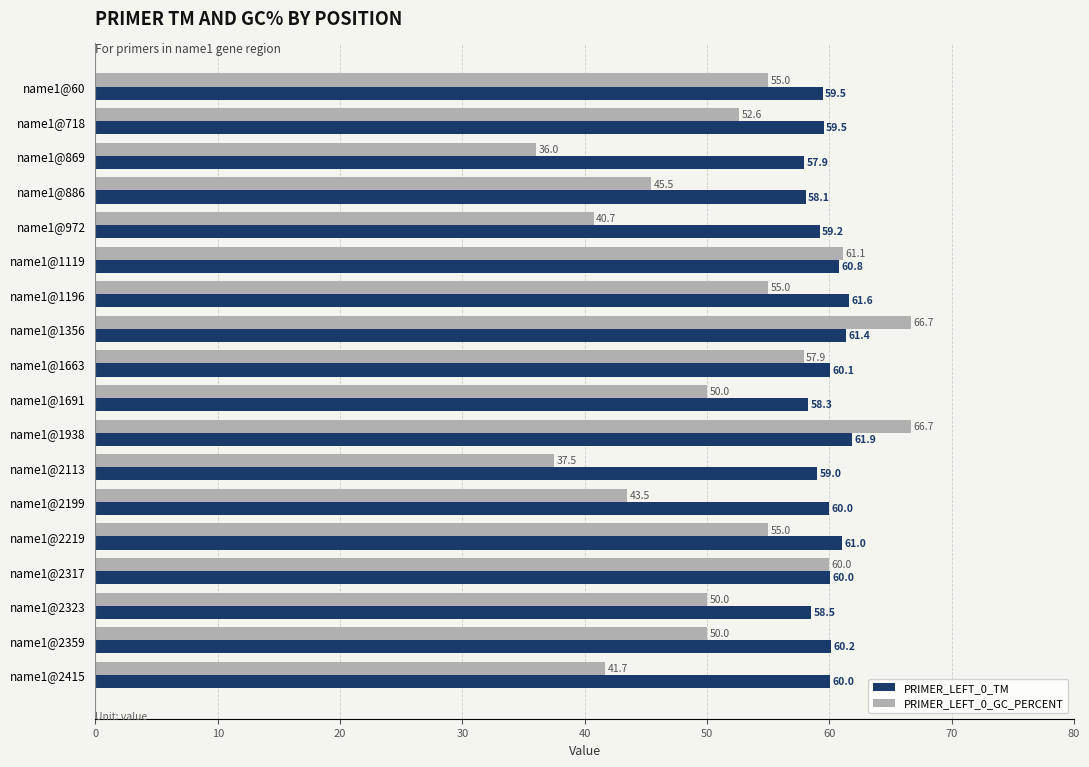

Rank the series by their average value, from lowest to highest.

PRIMER_LEFT_0_GC_PERCENT, PRIMER_LEFT_0_TM